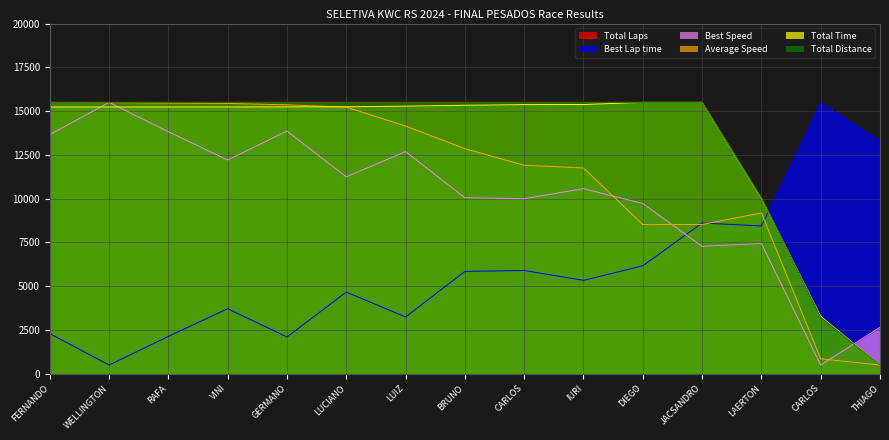

Which has a higher value, CARLOS or WELLINGTON?

WELLINGTON